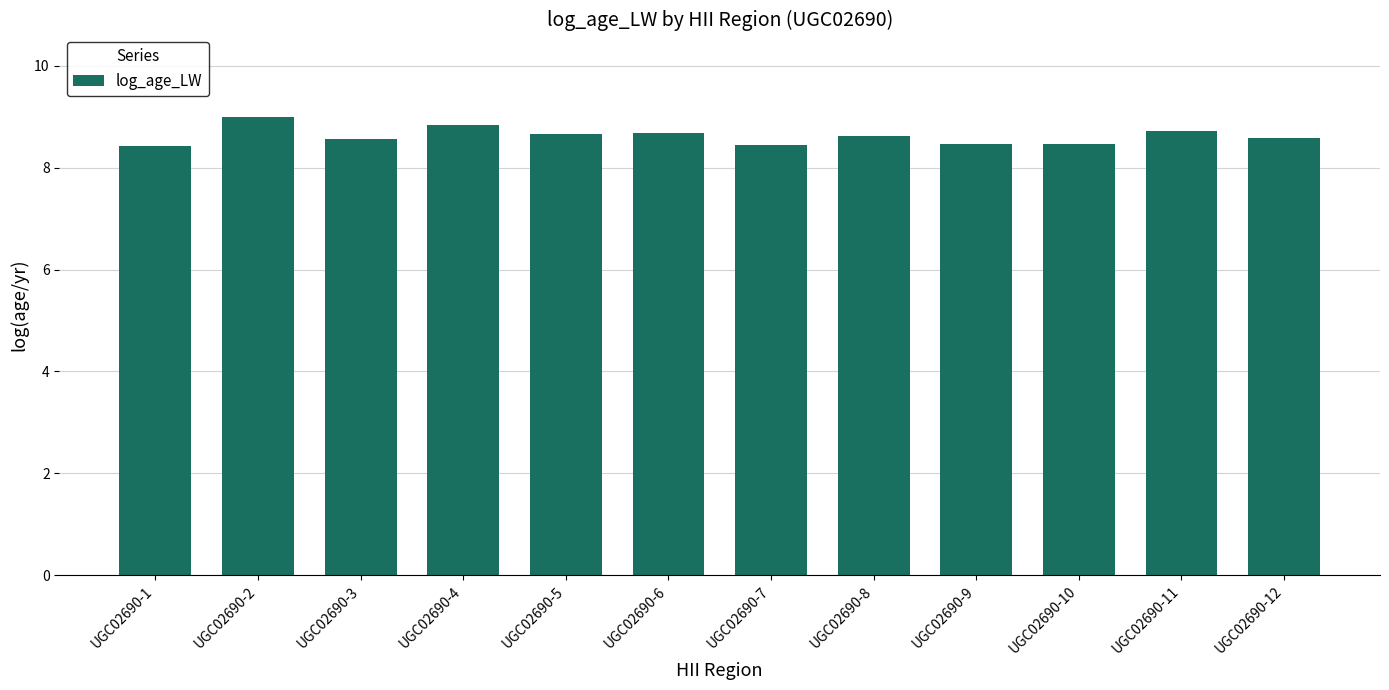

Are the bars grouped side by side (vs. stacked)?

No